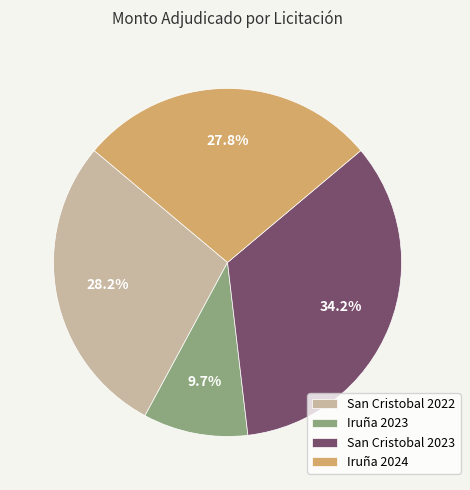

Between San Cristobal 2022 and San Cristobal 2023, which is larger?

San Cristobal 2023